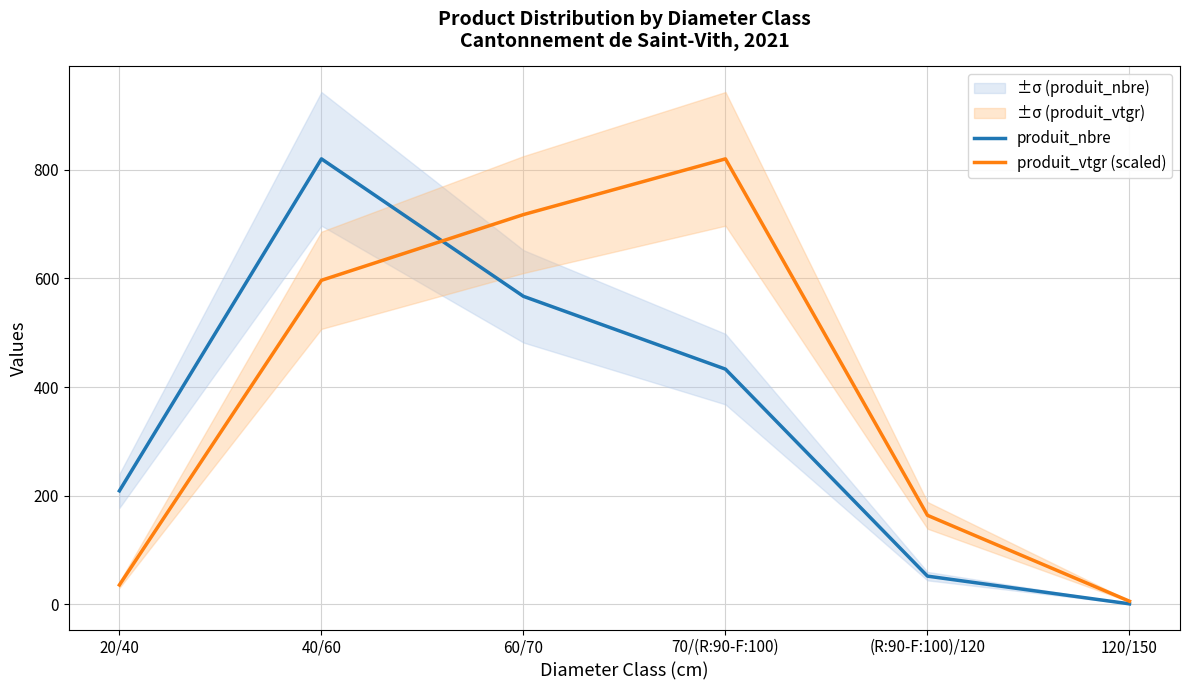

The produit_vtgr (scaled) series shows 22.6 at 20/40. True or false?

False